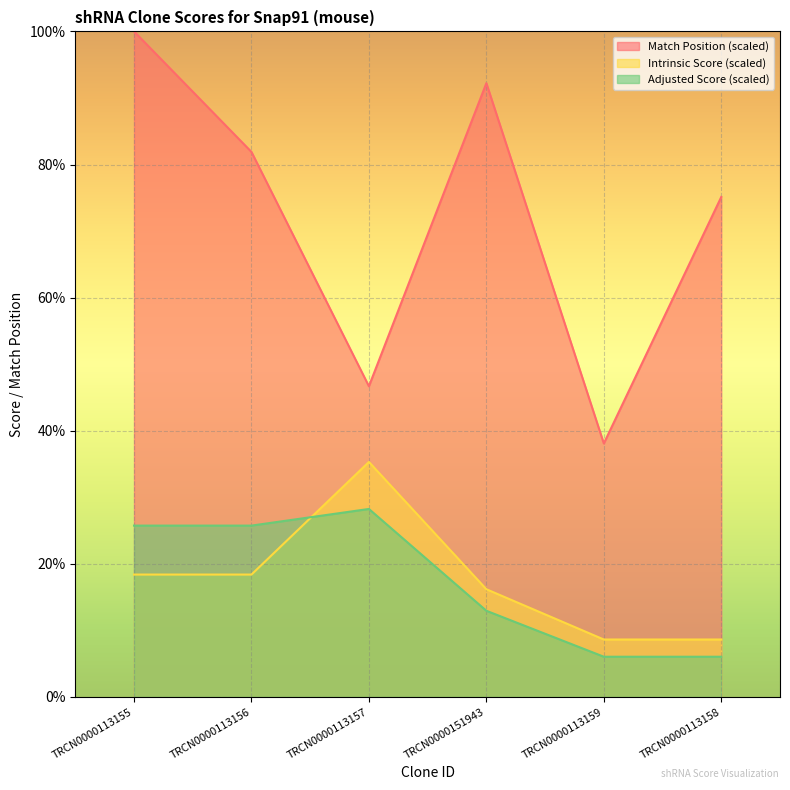

Where is Adjusted Score nearest to the value 17?

TRCN0000151943